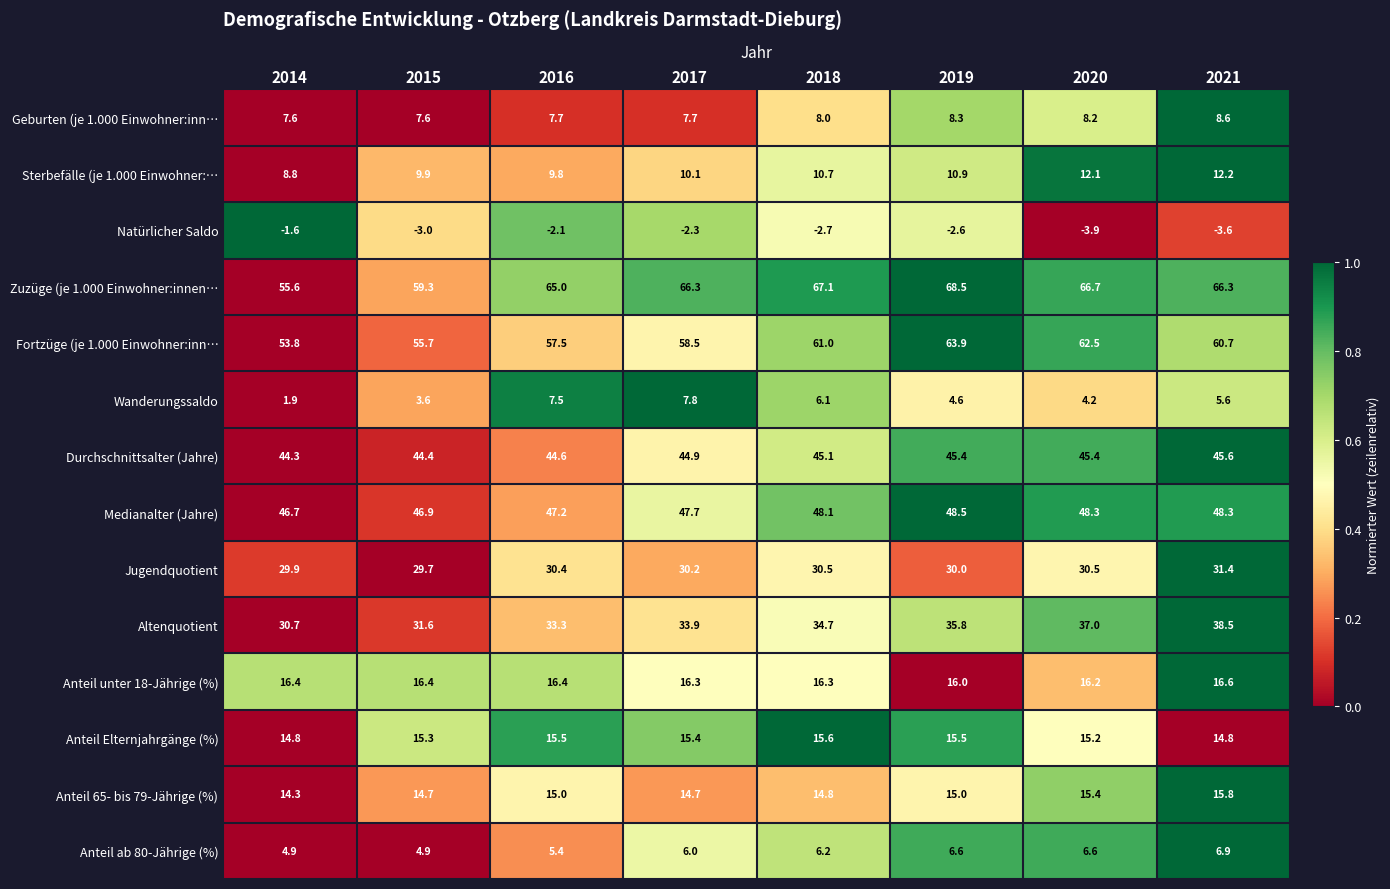

Which series changed the most between 2016 and 2018?

Fortzüge (je 1.000 Einwohner:inn…